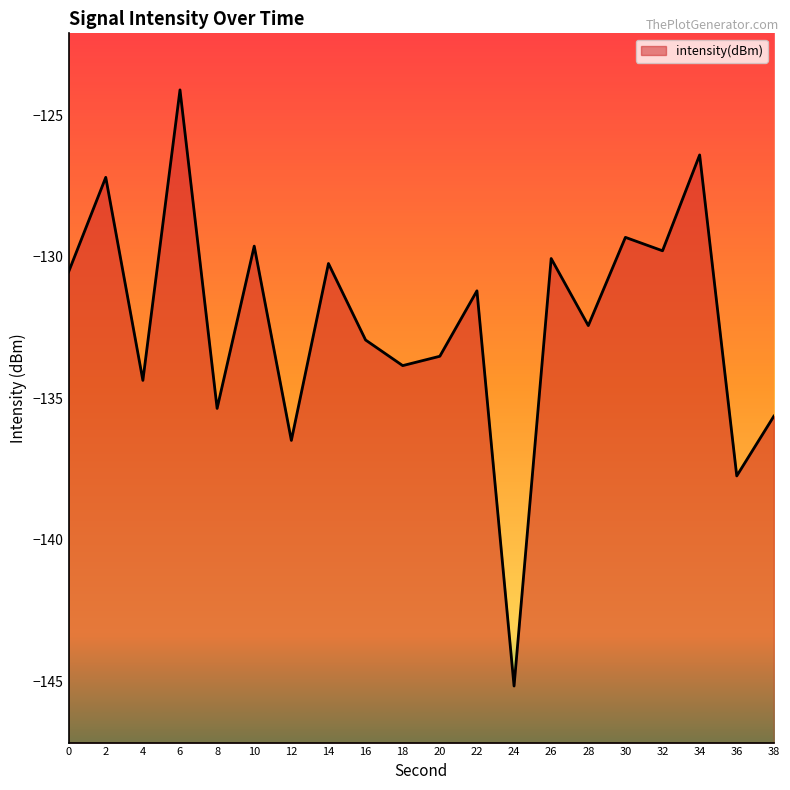

List the labels in order of value, largest first.

6, 34, 2, 30, 10, 32, 26, 14, 0, 22, 28, 16, 20, 18, 4, 8, 38, 12, 36, 24